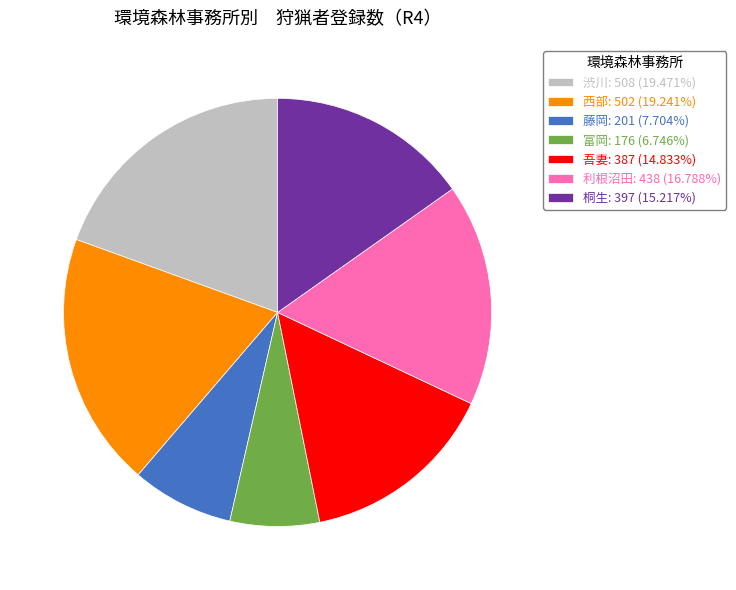

What is the ratio of the value at 利根沼田: 438 (16.788%) to the value at 吾妻: 387 (14.833%)?

1.1